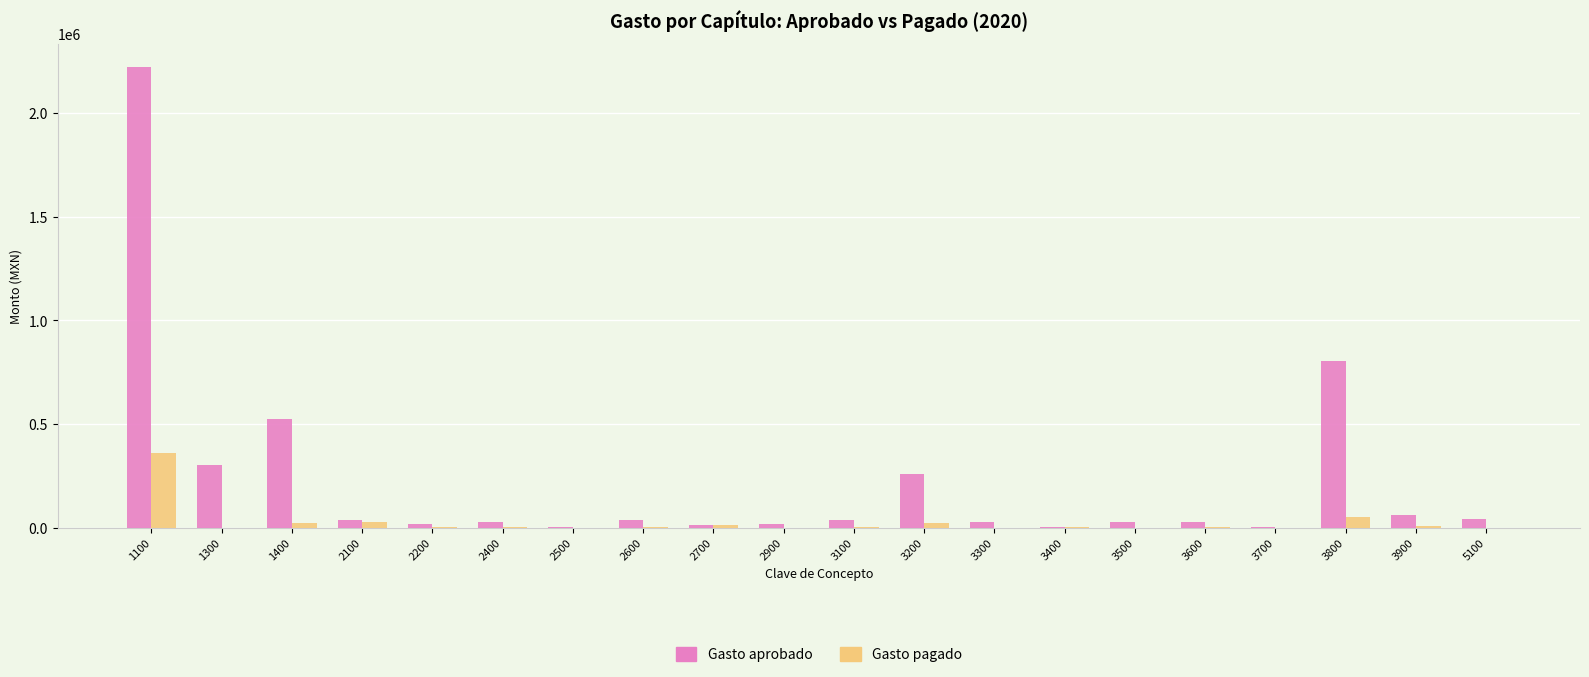

Are the bars grouped side by side (vs. stacked)?

Yes